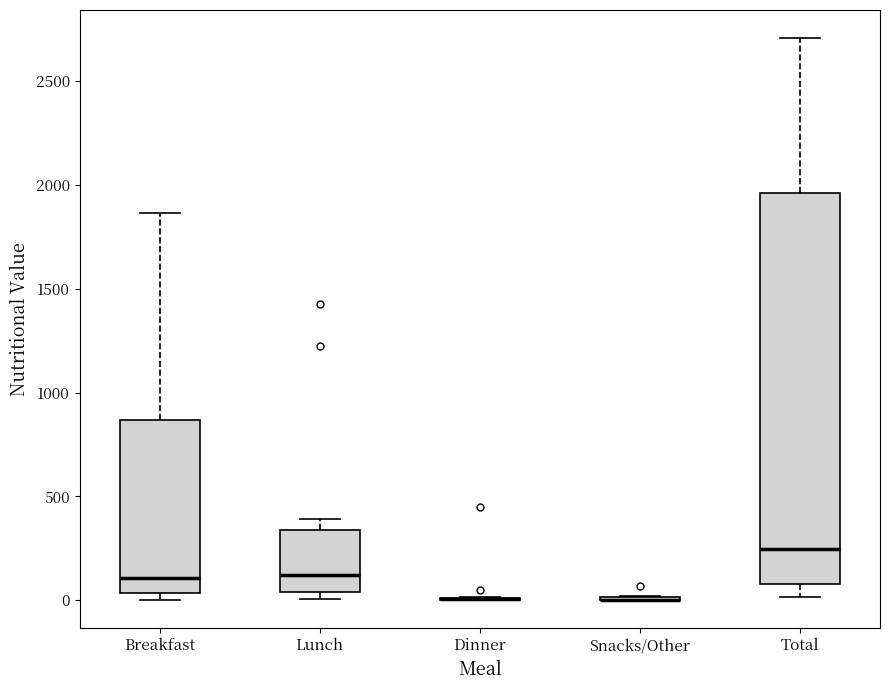

Reading left to right, transcribe this box plot: for each box, give where its median line is, the range the box spans, and where its two whiskers end, as read against the y-axis. The values are not printed on the chart, so give them approximately, as read against the axis.

Breakfast: median 100, box 50 to 850, whiskers 0 to 1850
Lunch: median 100, box 50 to 350, whiskers 0 to 400
Dinner: box collapsed to a line at 0, whiskers 0 to 0
Snacks/Other: box collapsed to a line at 0, whiskers 0 to 0
Total: median 250, box 100 to 1950, whiskers 0 to 2700